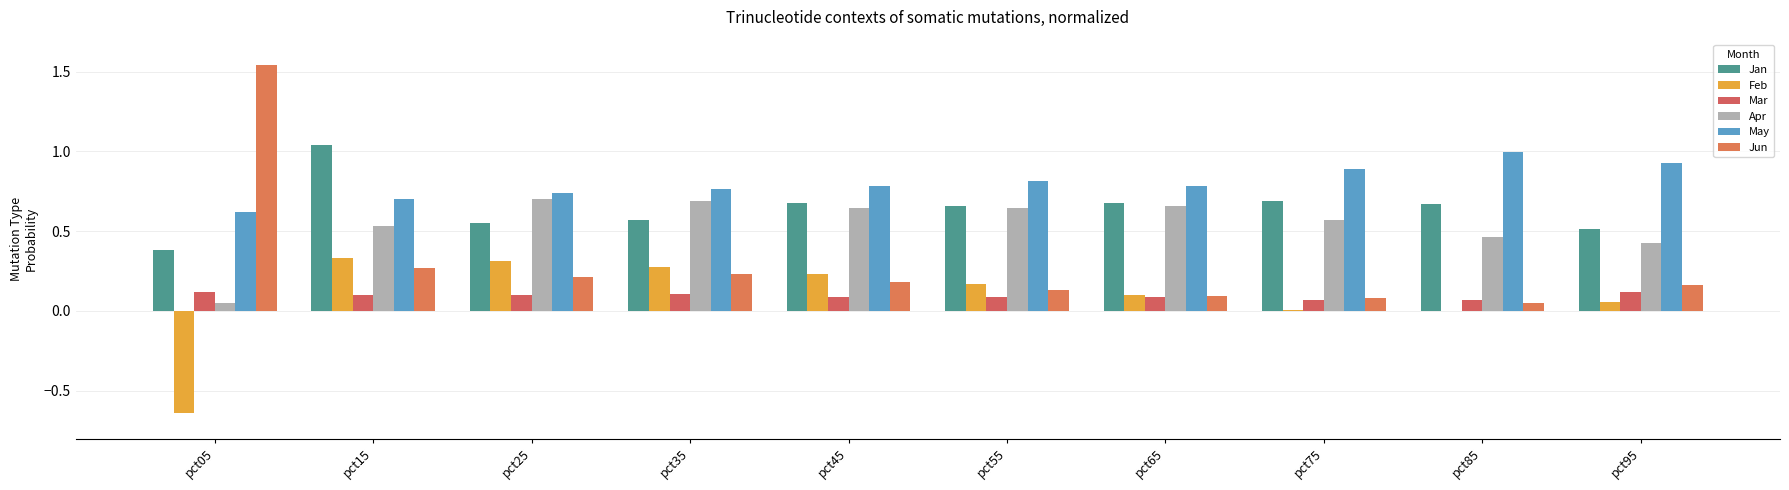

How many groups of bars are there?

10